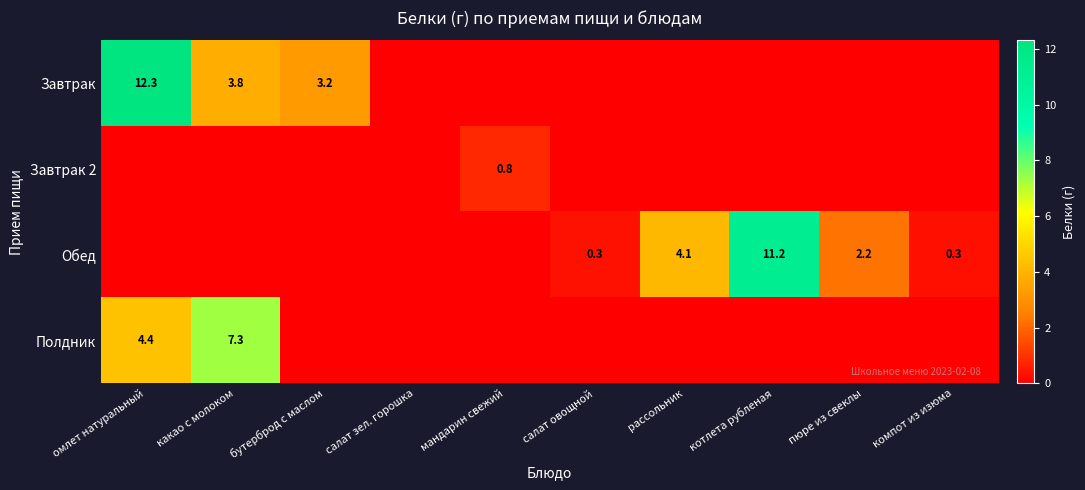

At which category does the chart reach its minimum across all series?

салат зел. горошка